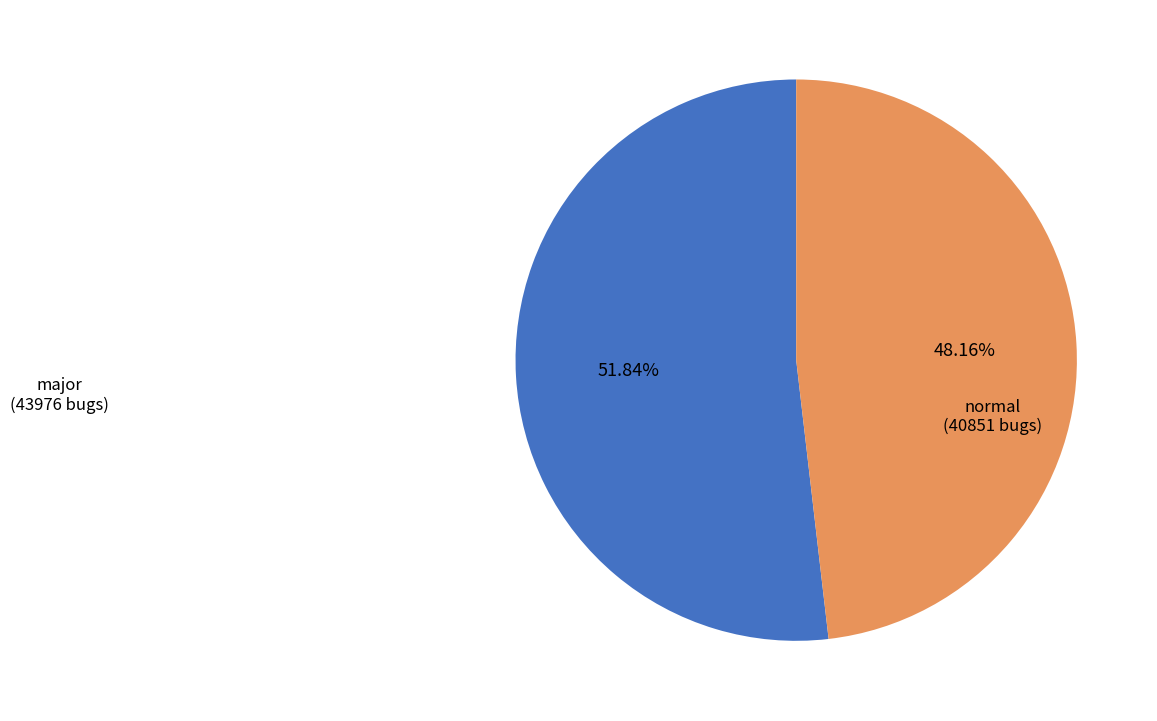

Is there a majority slice in this chart?

Yes